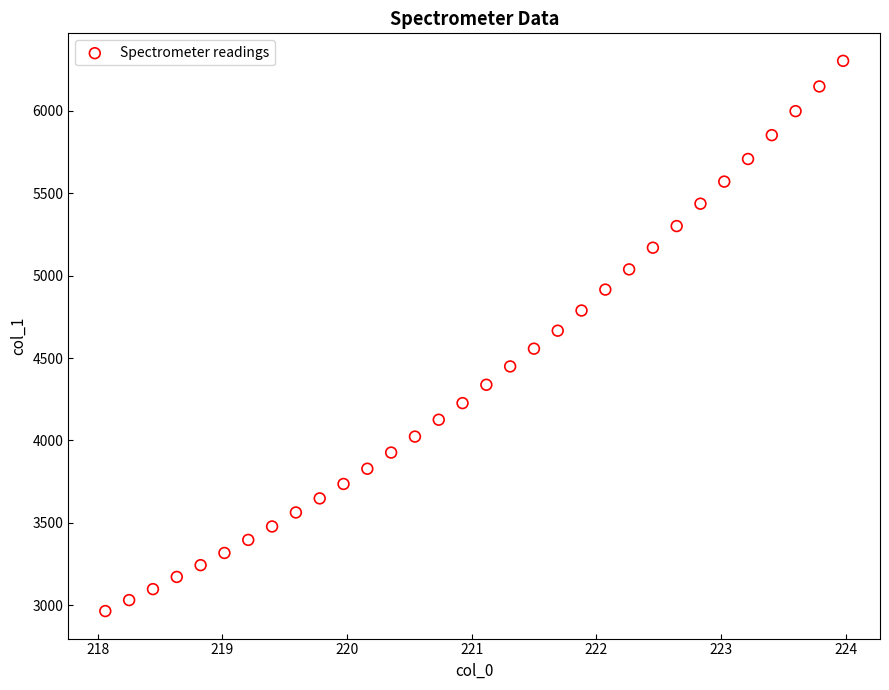

What is the range of X values (max minus min)?

5.9